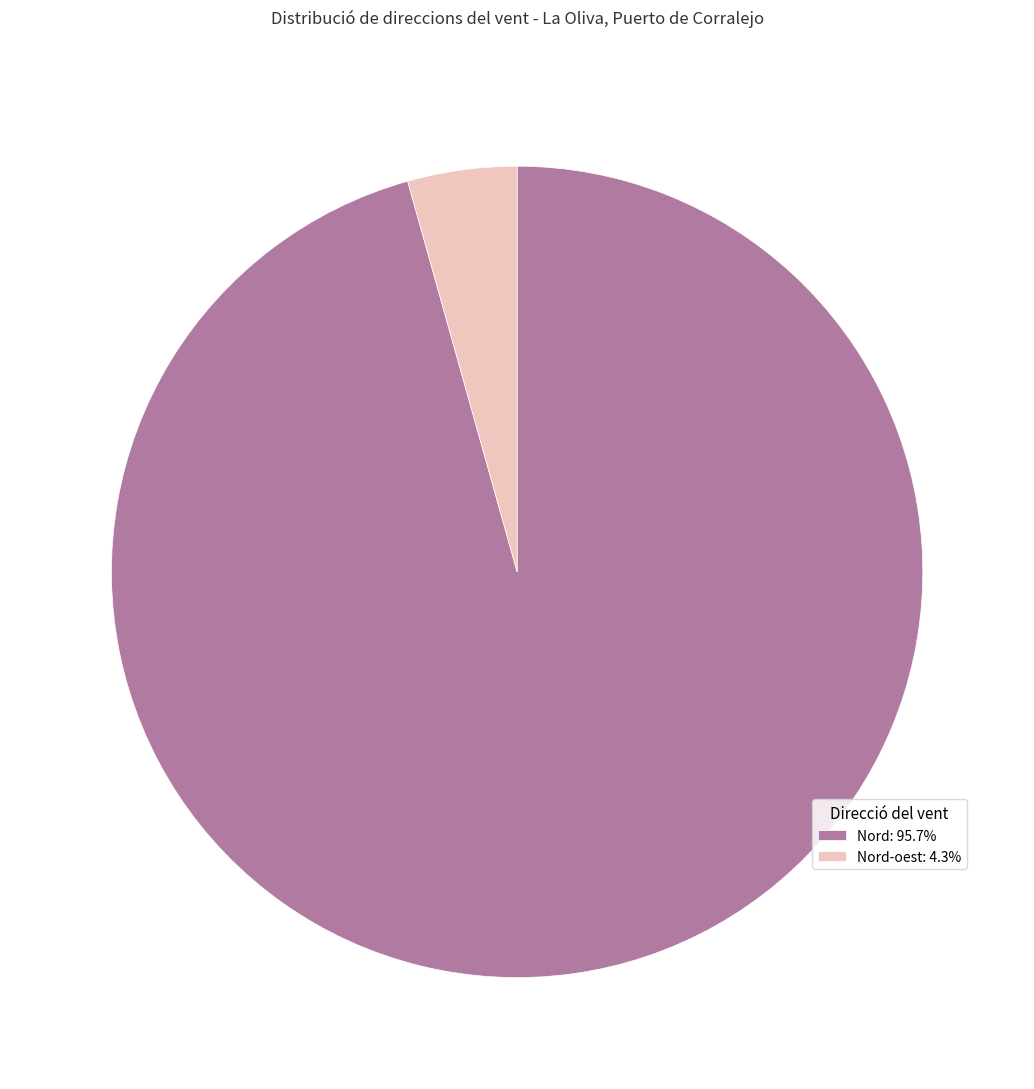

Do Nord-oest: 4.3% and Nord: 95.7% together represent more than half of the pie?

Yes